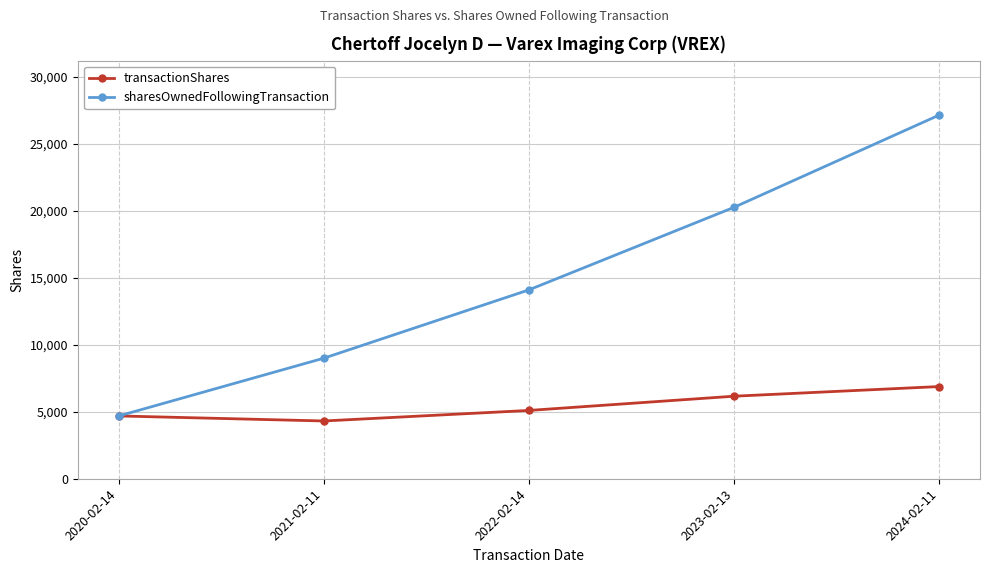

Is this an area chart (filled region under the line)?

No